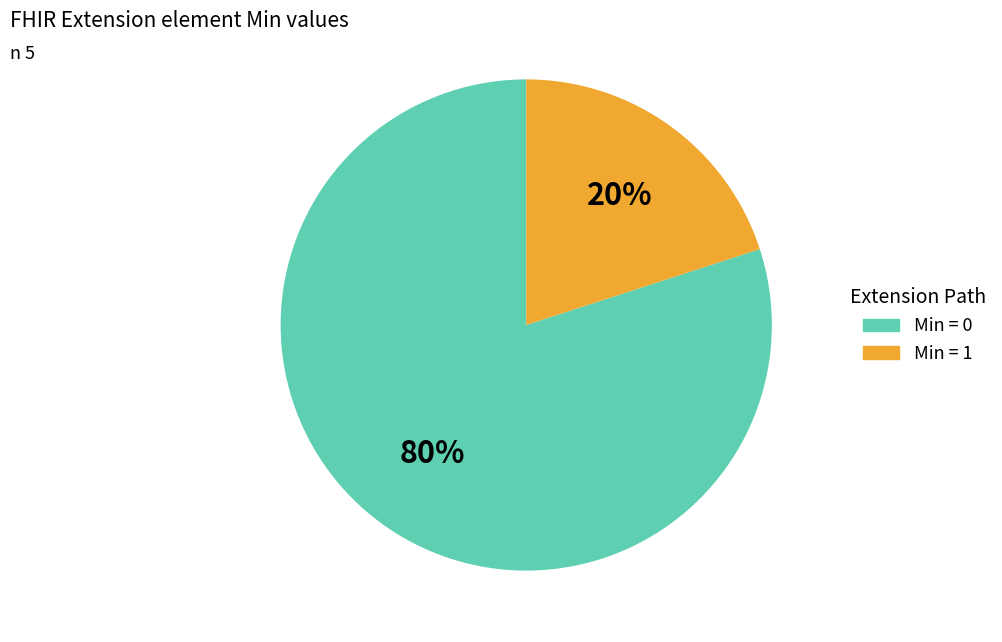

To the nearest percent, what is the average slice percentage?

50%